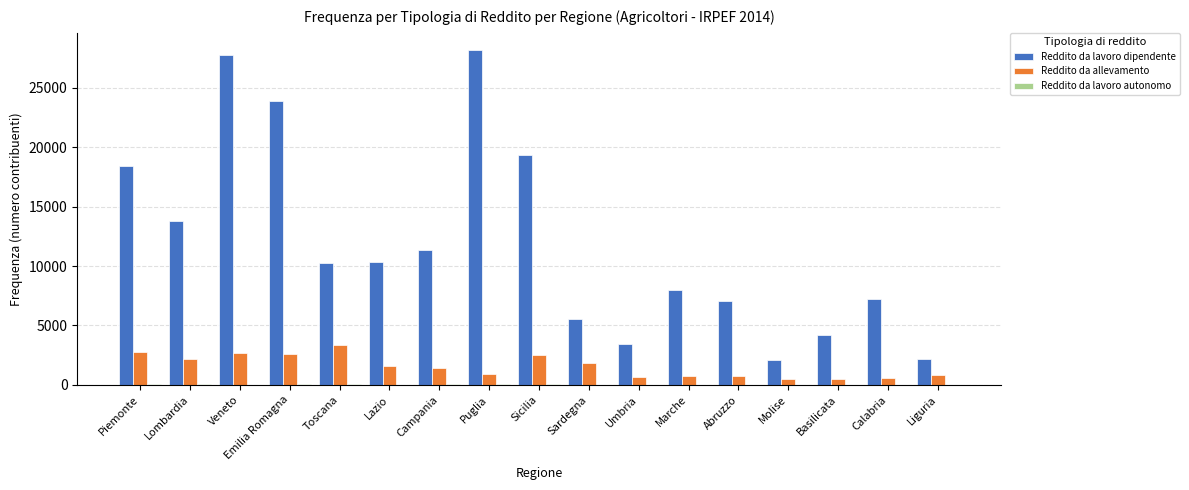

What is the maximum value for Reddito da allevamento?

3357